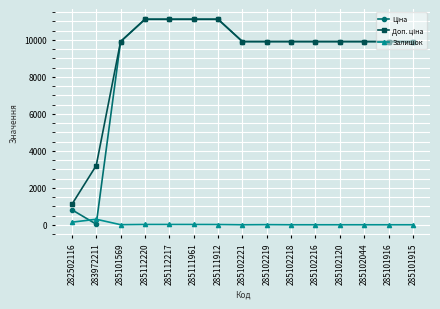

Is this an area chart (filled region under the line)?

No